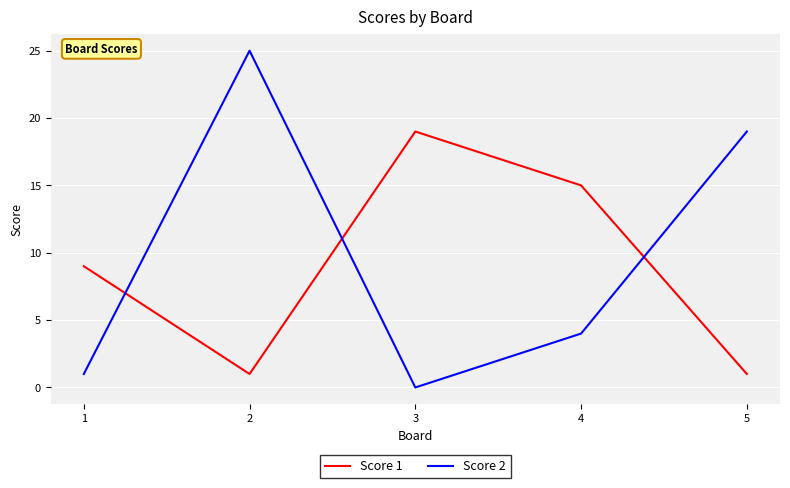

What is the difference between the second highest and second lowest values in the Score 1 series?

14